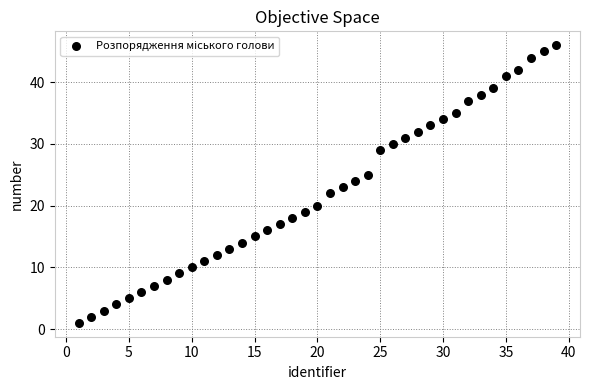

What is the range of Y values (max minus min)?

45